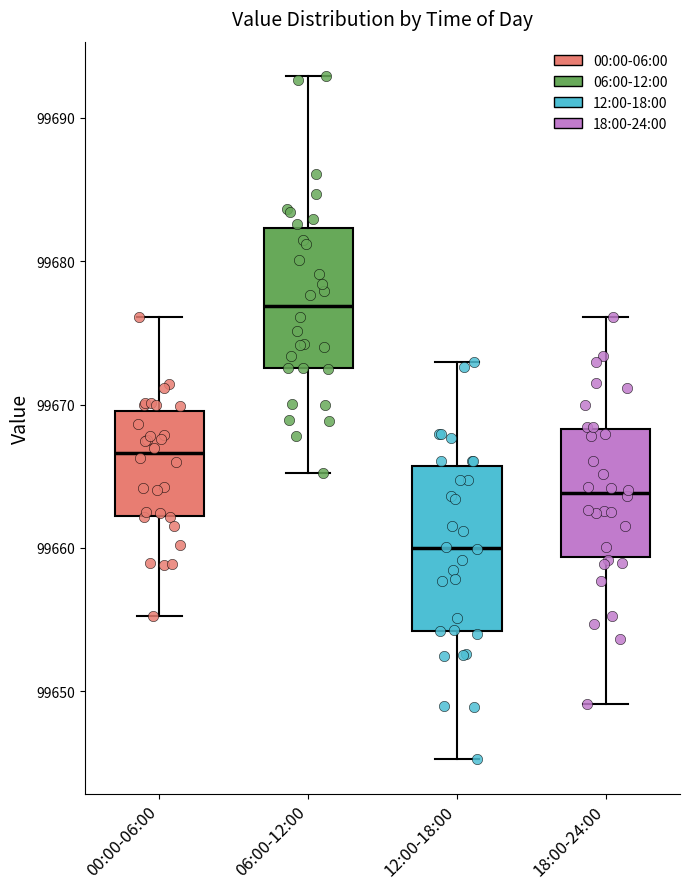

Where is the lower edge of the box for 06:00-12:00 on the y-axis? The values are not printed on the chart, so give them approximately, as read against the axis.

99673